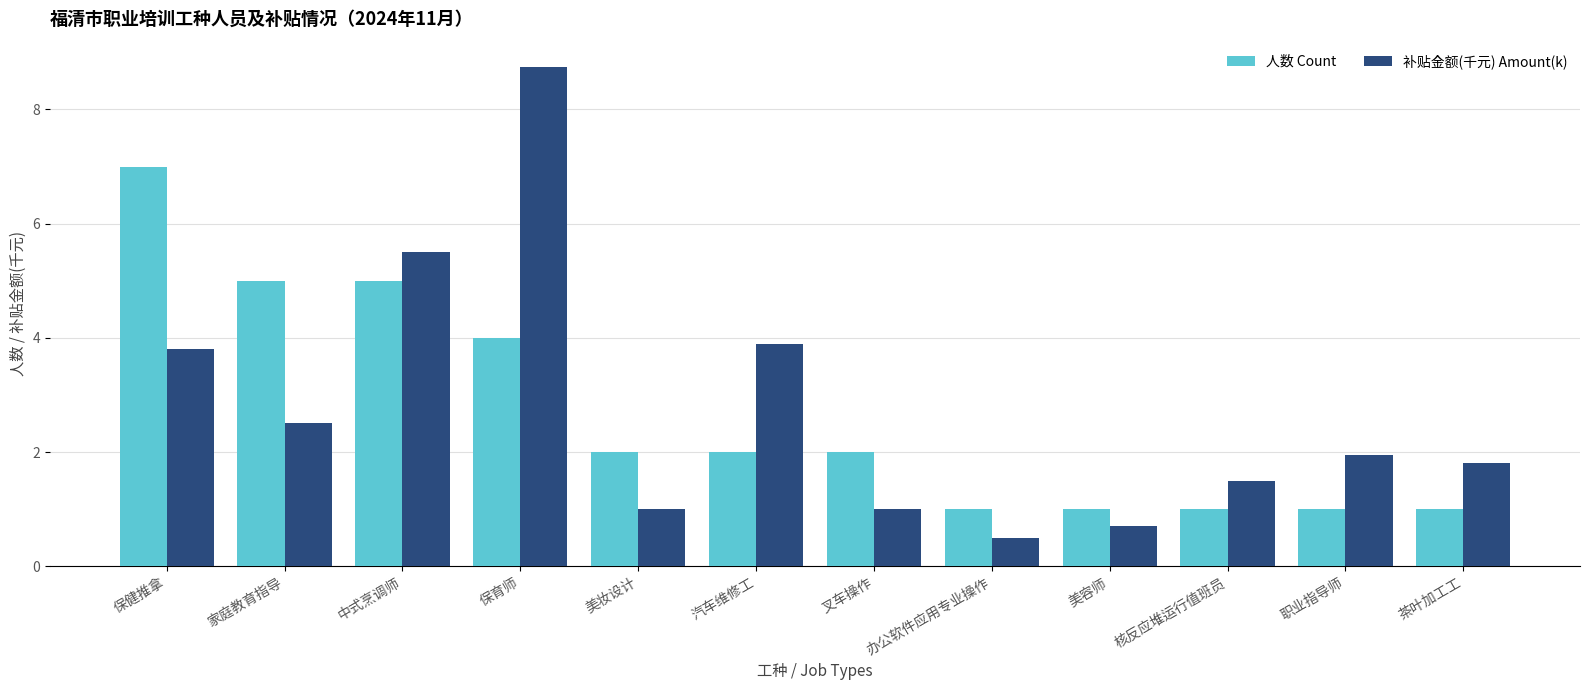

What is the highest value of the 补贴金额(千元) Amount(k) series?

8.8